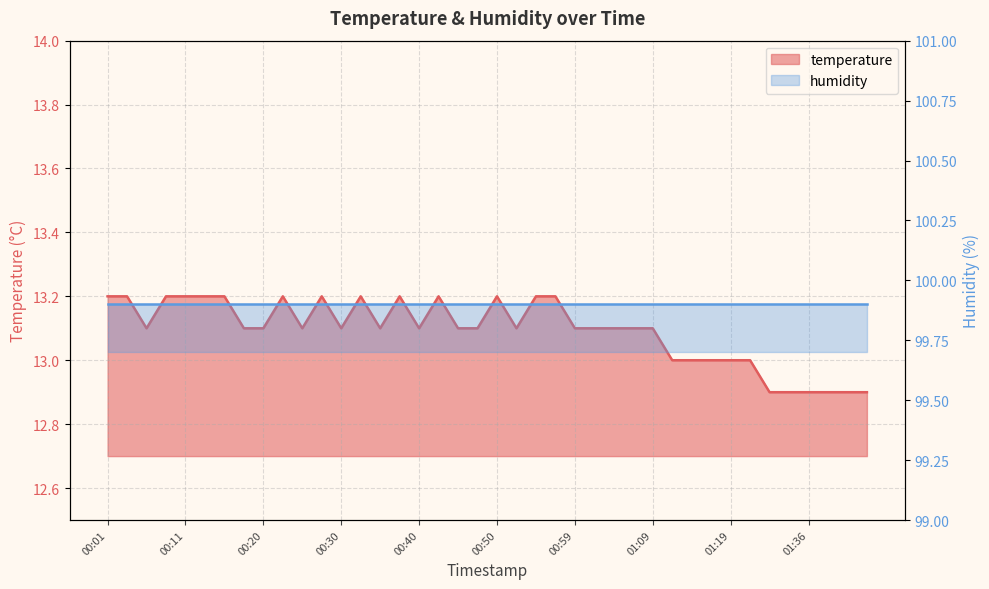

Does the chart have visible grid lines?

Yes